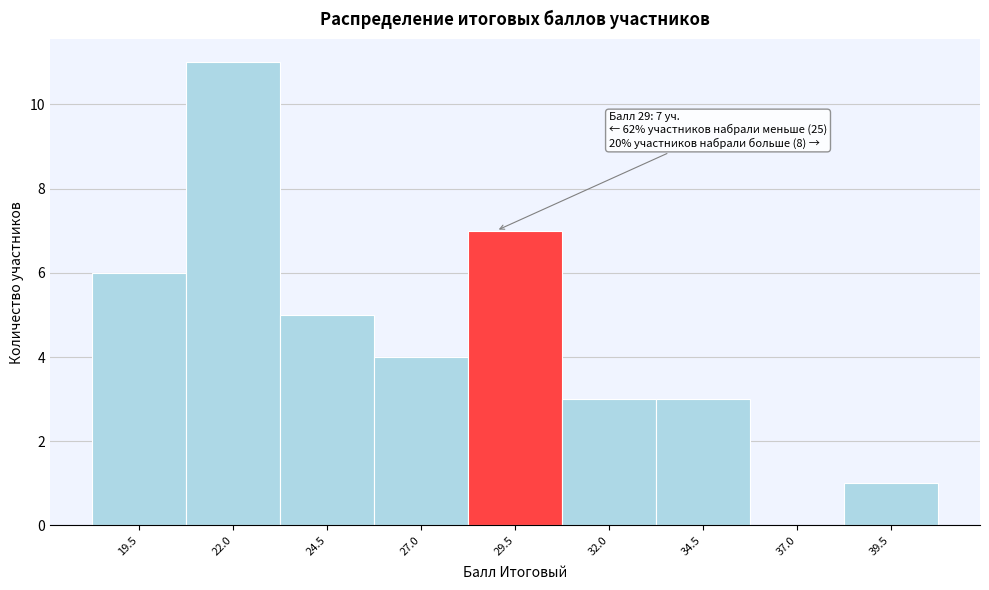

Which range on the x-axis has the tallest bar?

20.75 to 23.25